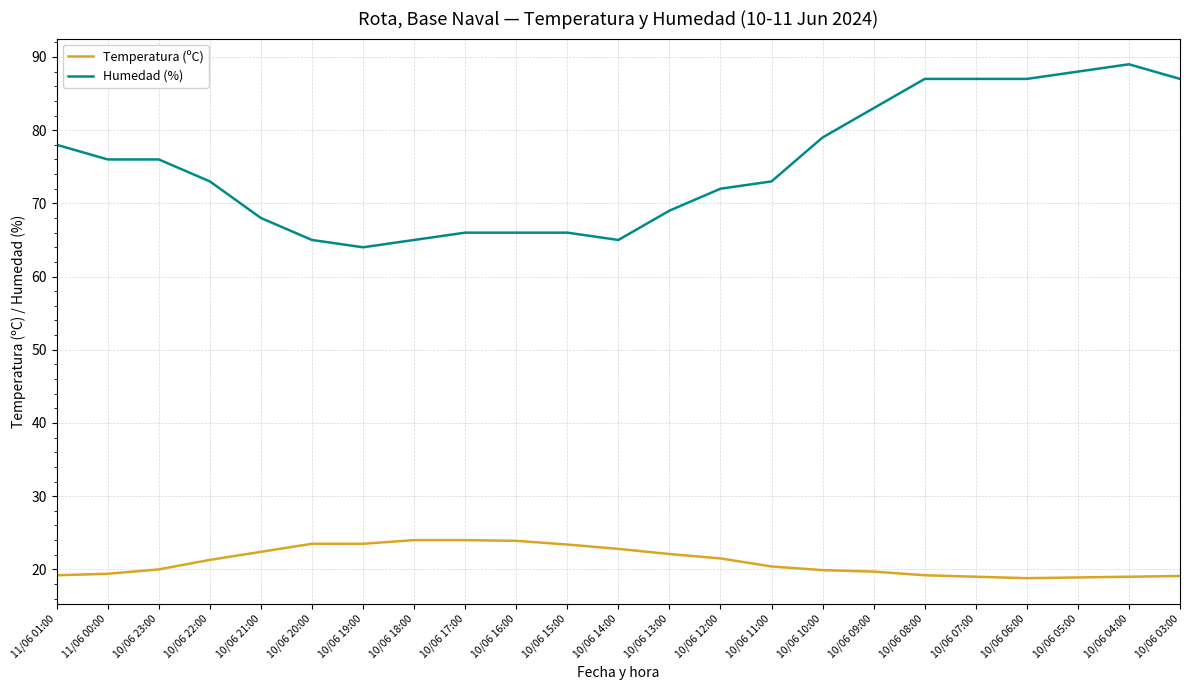

What is the difference between the second highest and minimum values in the Humedad (%) series?

24.0